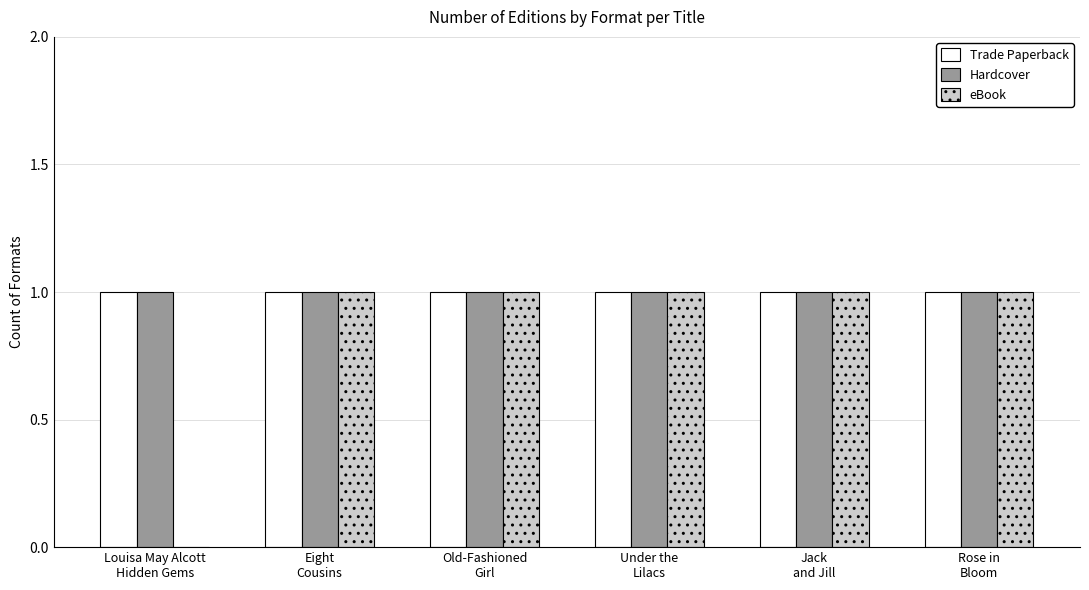

What is the sum of all eBook values?

5